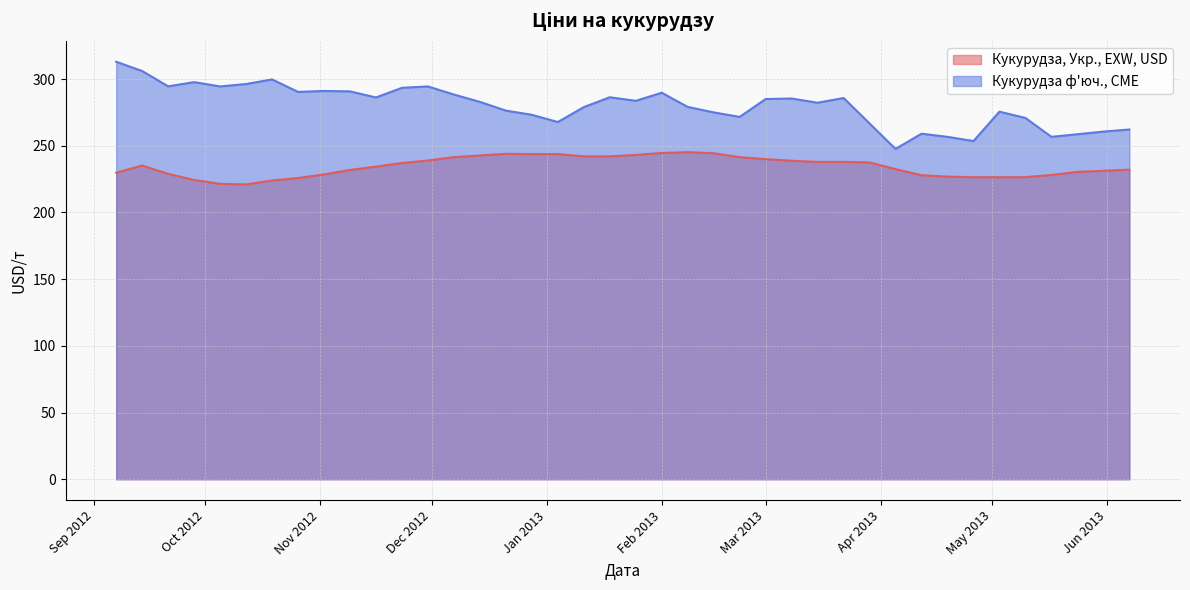

Does the chart have visible grid lines?

Yes